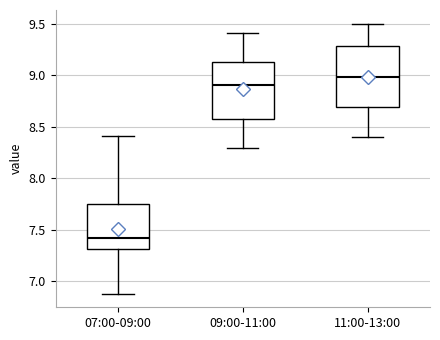

Which box's median line is the highest?

11:00-13:00